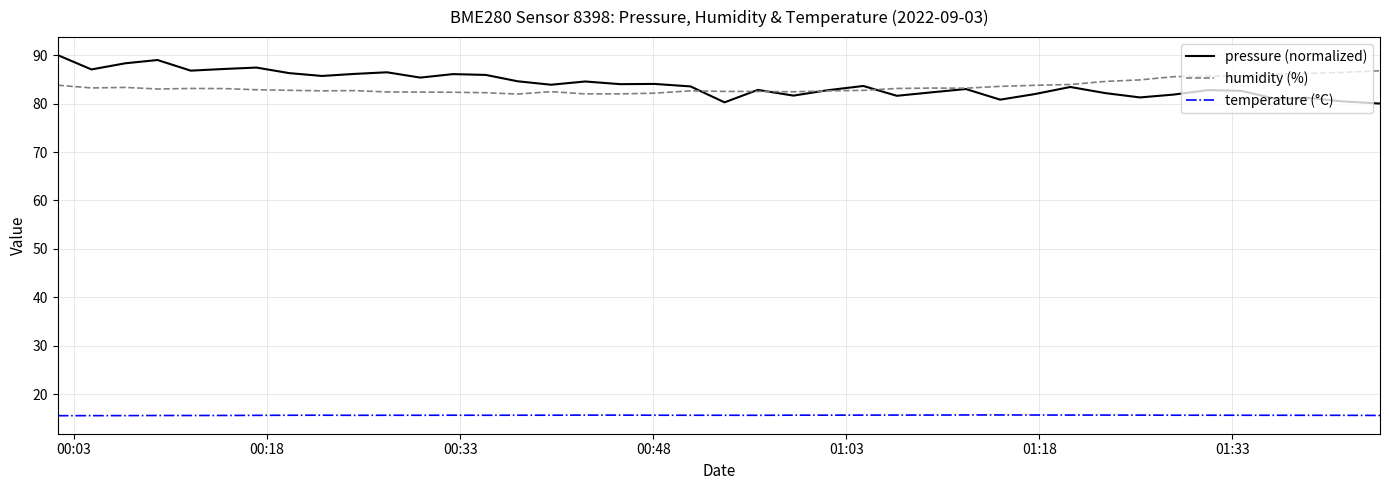

Which series has the widest spread of values?

pressure (normalized)